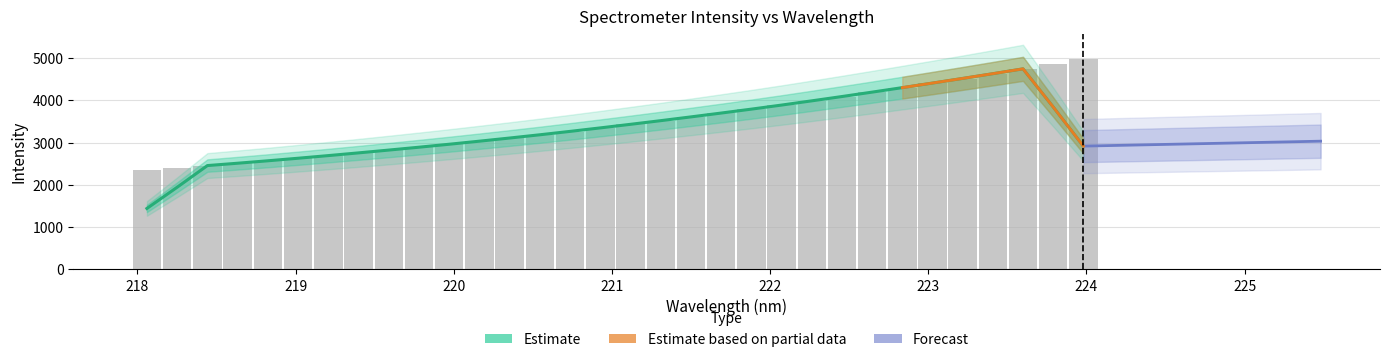

What is the approximate value at 222.6447?

4196.2